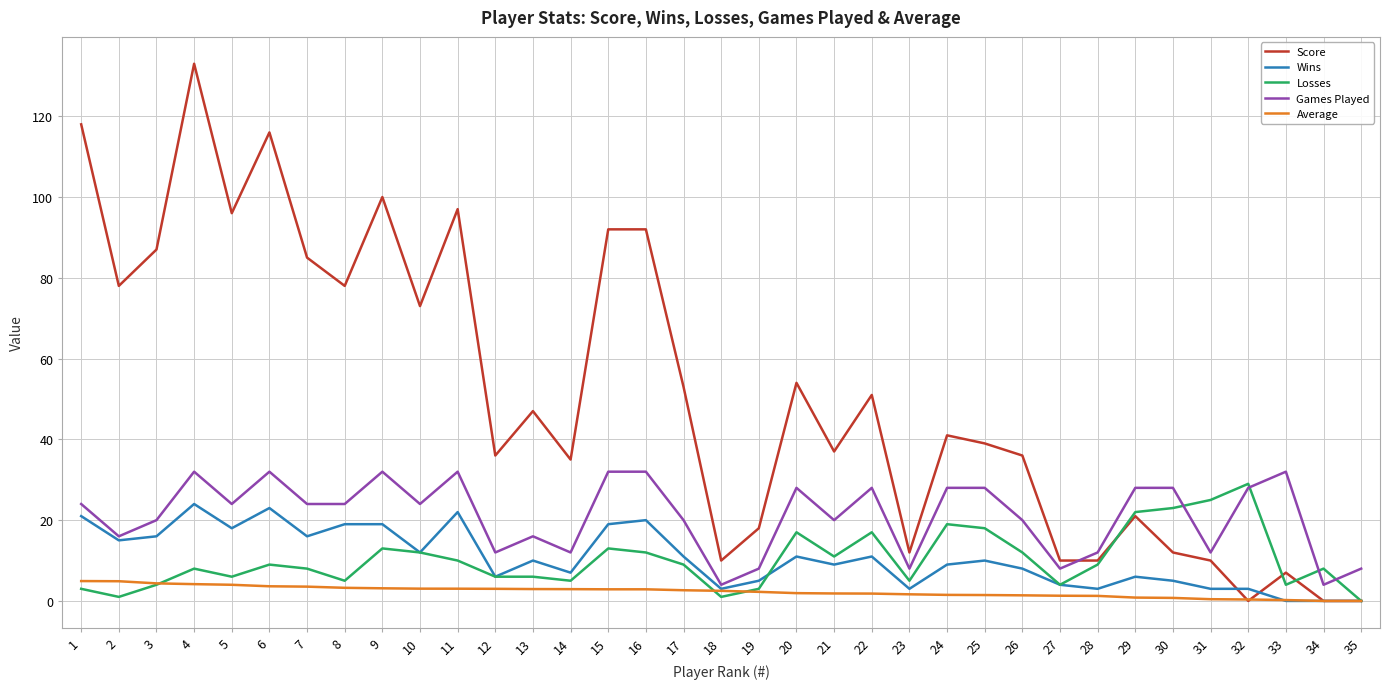

What value does the Losses series have at 15?

13.0